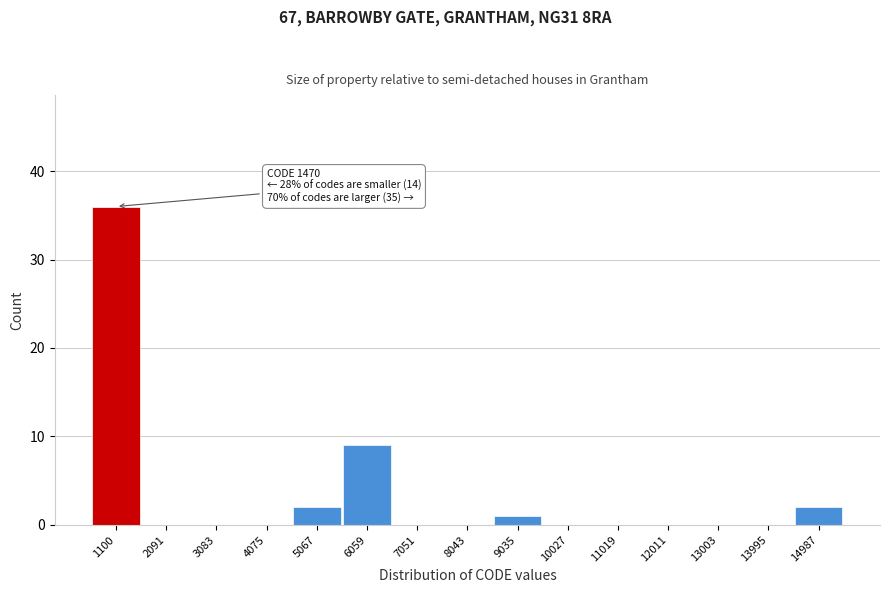

Reading left to right, list all the values displayed in this chart.

1100=36	2091=0	3083=0	4075=0	5067=2	6059=9	7051=0	8043=0	9035=1	10027=0	11019=0	12011=0	13003=0	13995=0	14987=2